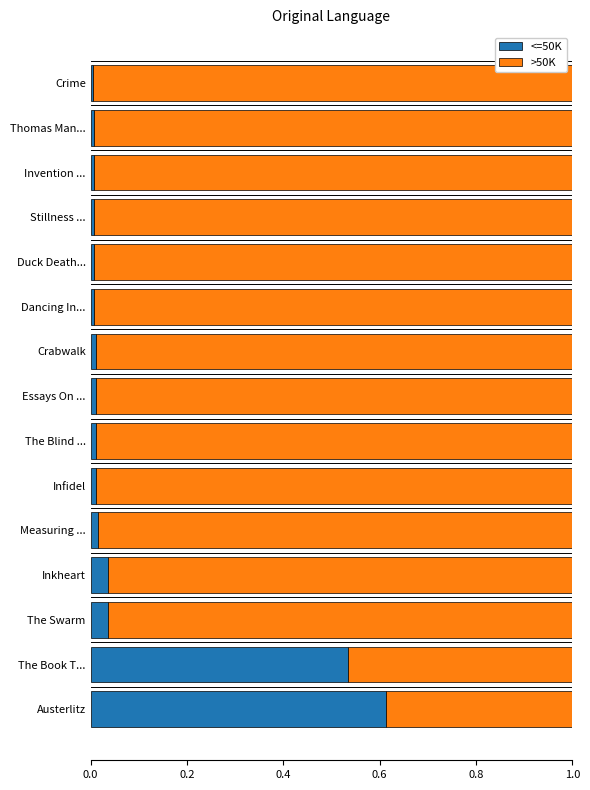

What is the sum of all <=50K values?

1.3